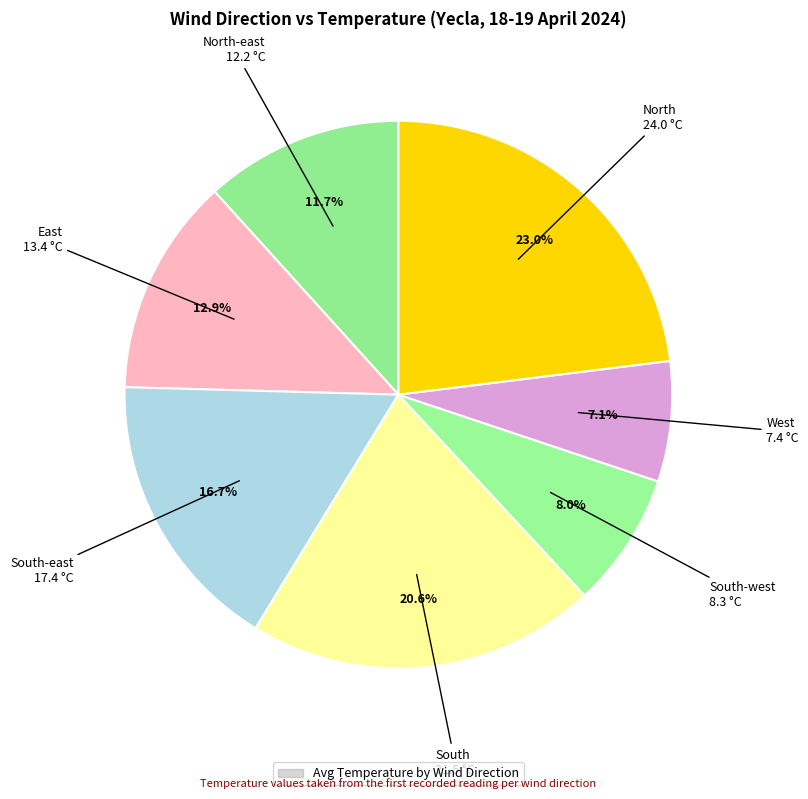

How many segments does this pie chart have?

7